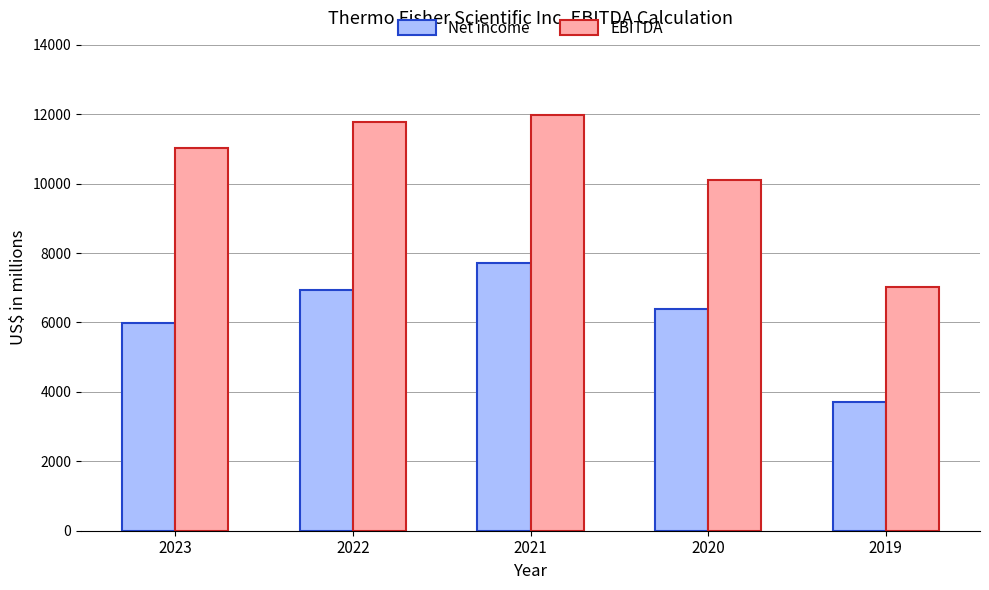

Is it true that Net income equals 11139 at 2022?

False